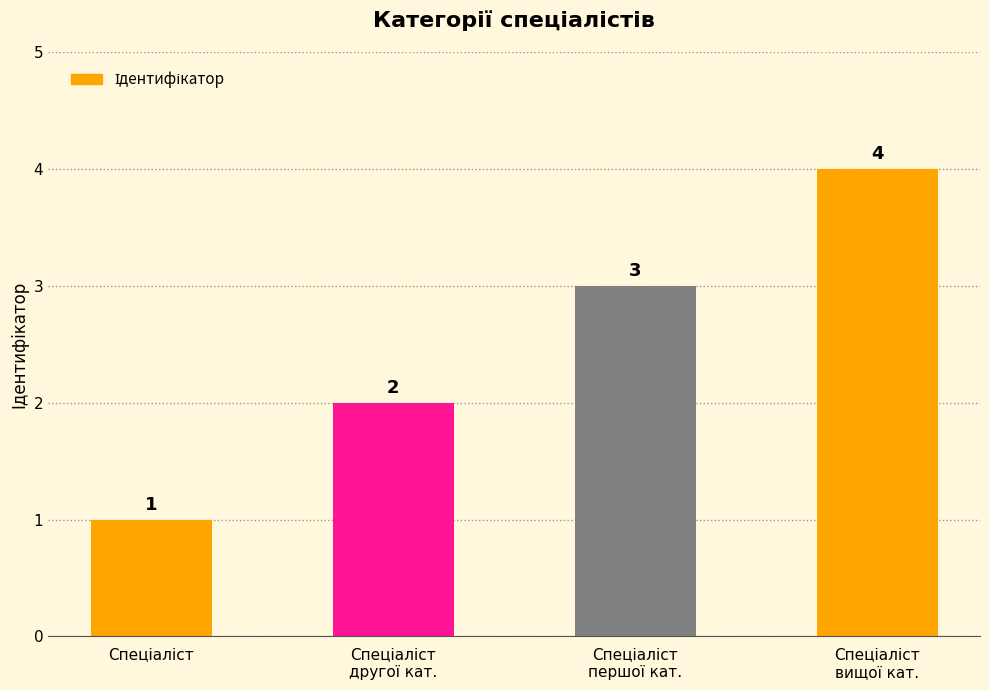

What is the greatest value displayed?

4